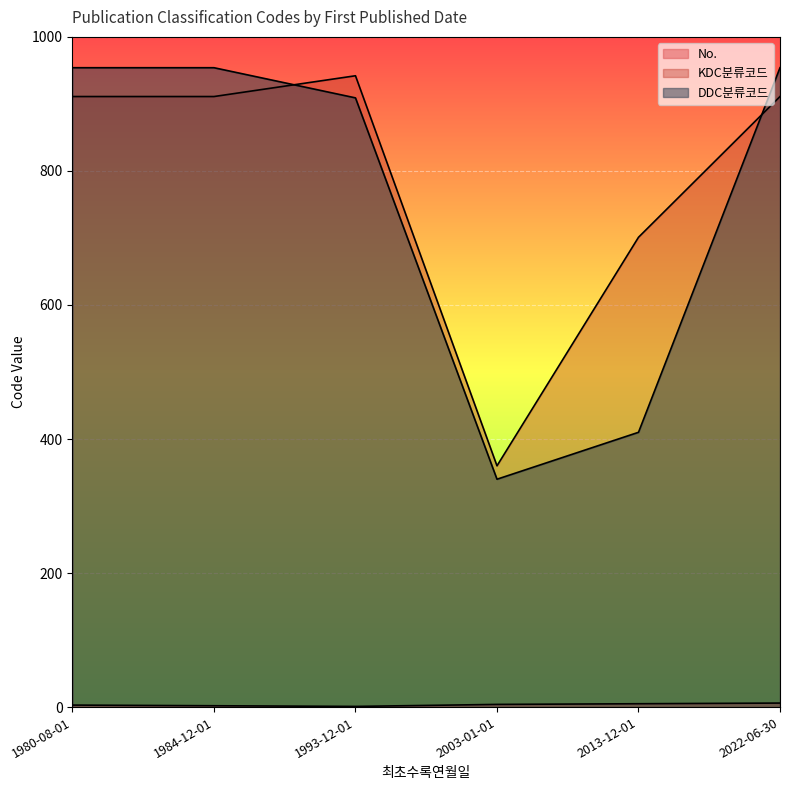

How many data points in KDC분류코드 are less than 911?

2